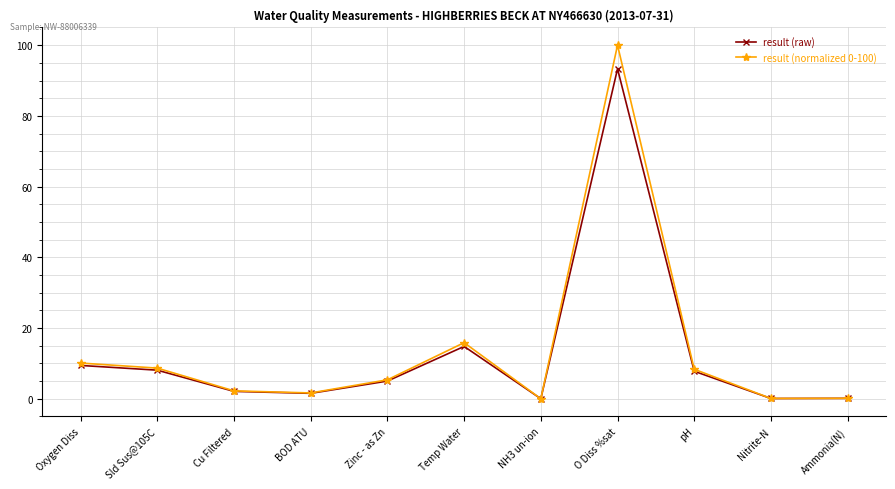

What position from the right is Nitrite-N?

2